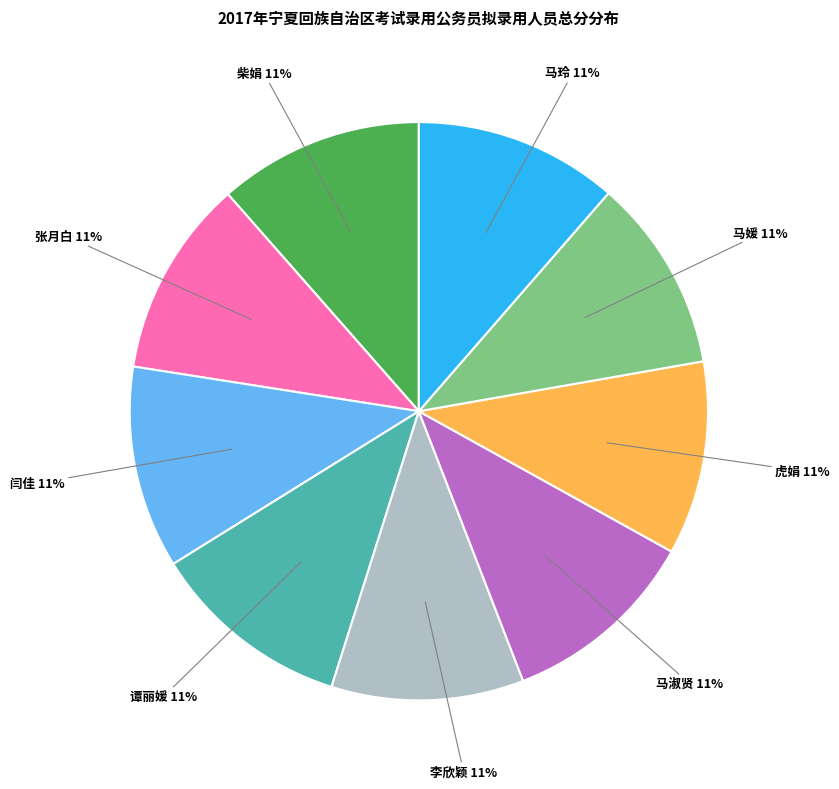

To the nearest percent, what is the average slice percentage?

11%